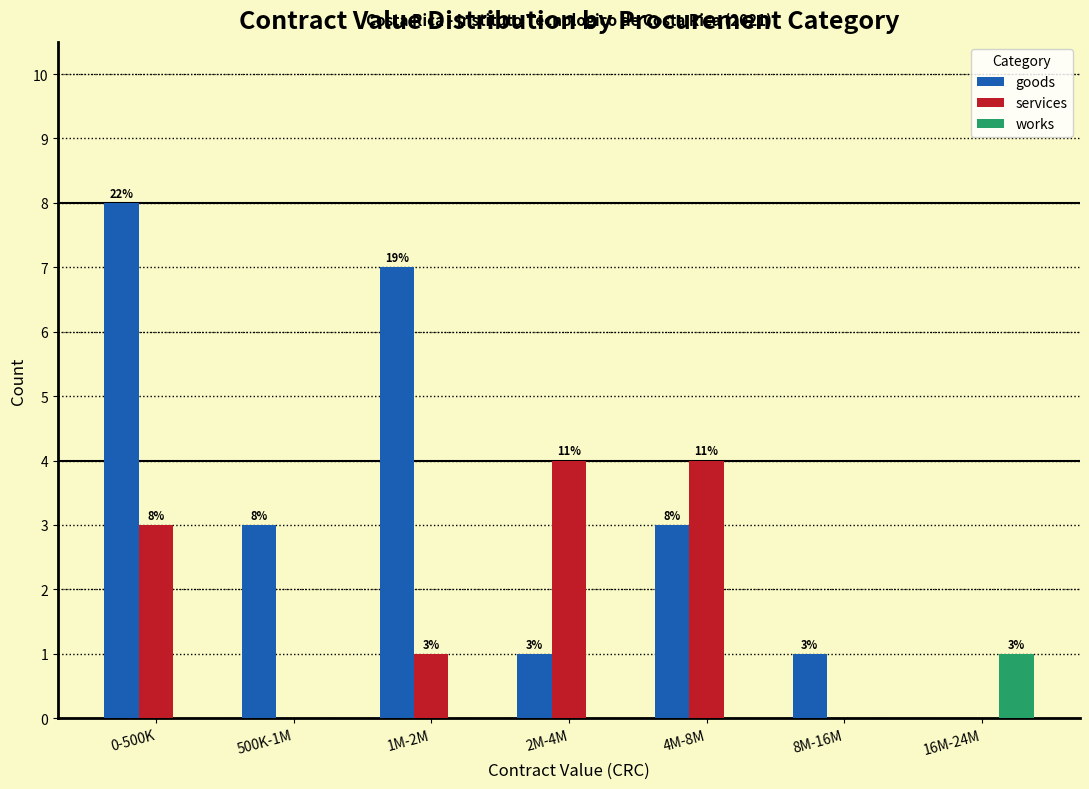

Reading left to right, list all the values displayed in this chart.

goods: 0-500K=8	500K-1M=3	1M-2M=7	2M-4M=1	4M-8M=3	8M-16M=1	16M-24M=0
services: 0-500K=3	500K-1M=0	1M-2M=1	2M-4M=4	4M-8M=4	8M-16M=0	16M-24M=0
works: 0-500K=0	500K-1M=0	1M-2M=0	2M-4M=0	4M-8M=0	8M-16M=0	16M-24M=1